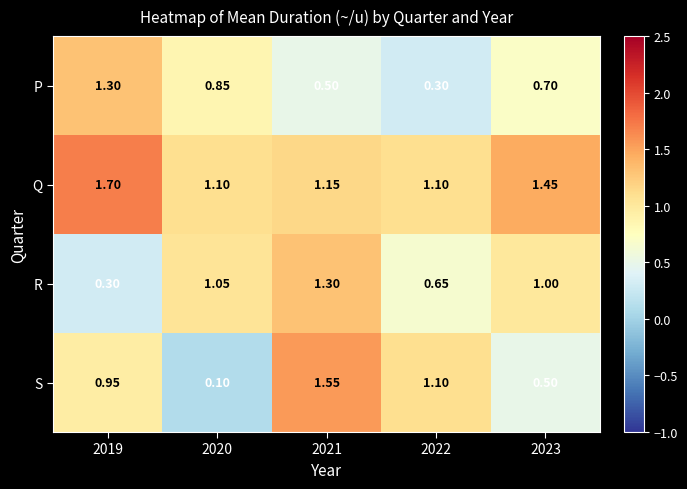

At which category is the sum across all series the highest?

2021